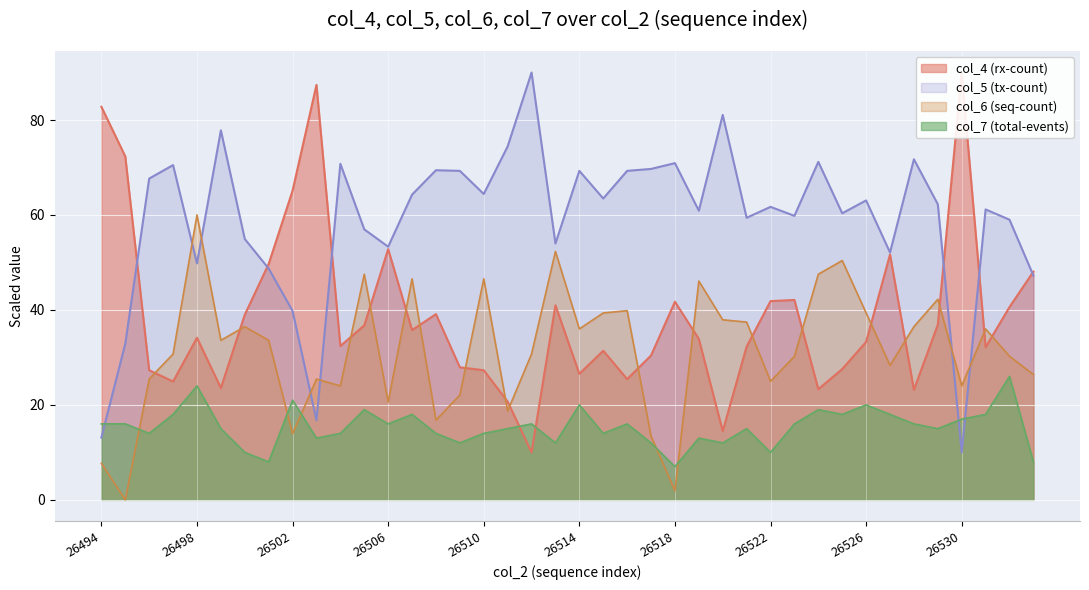

At which category does col_7 (total) reach its first local valley?

26496